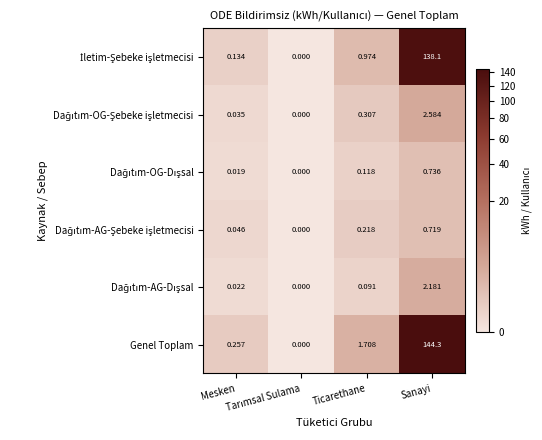

Which series has the largest range (max minus min)?

Genel Toplam